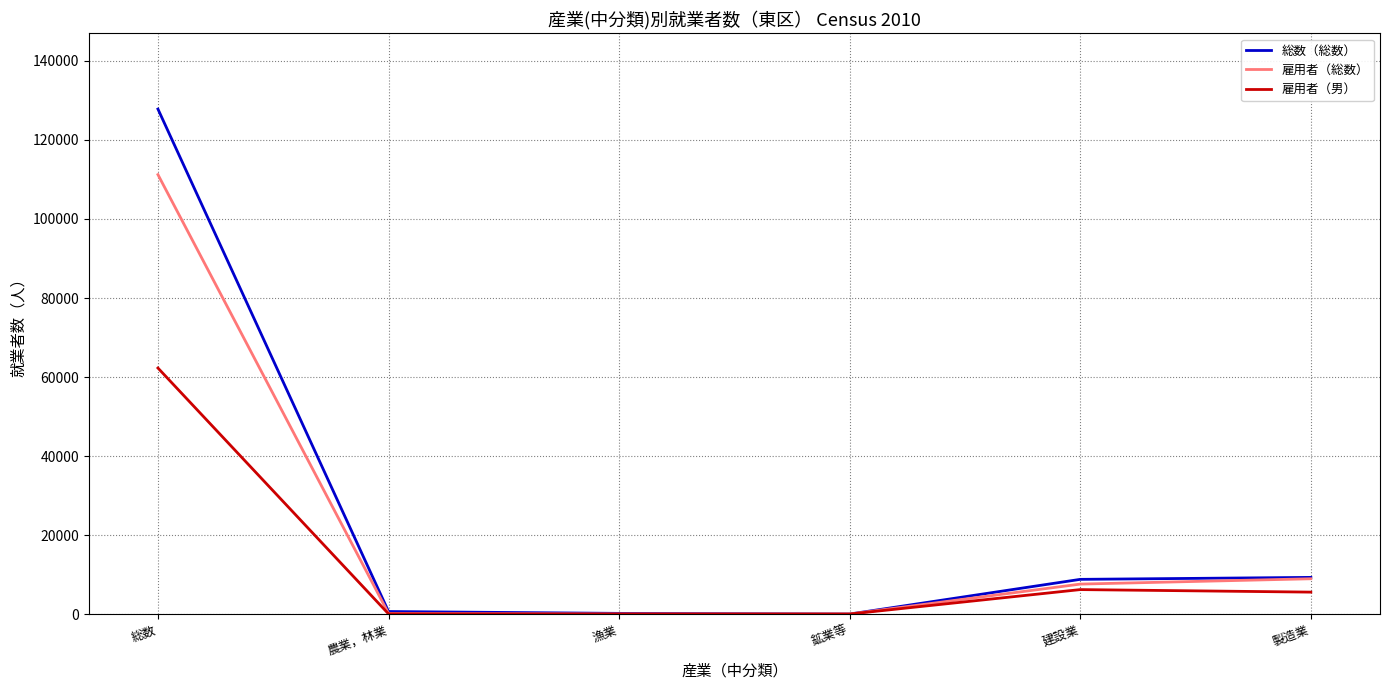

At which label is 雇用者（男） closest to 31150?

建設業